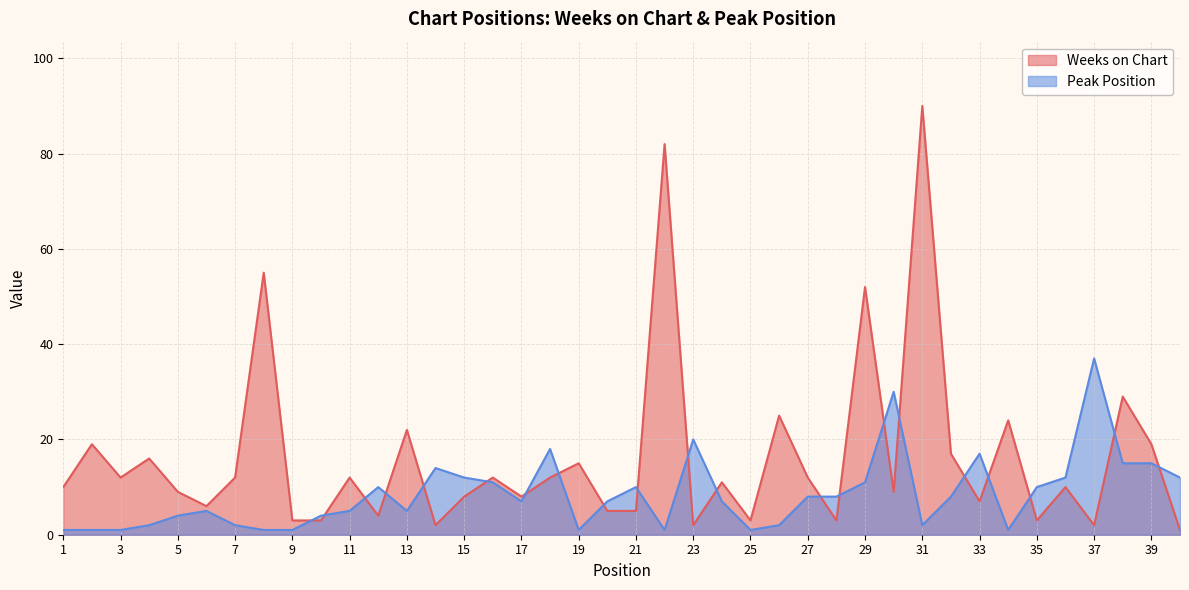

What is the difference between the highest and lowest values at 33?

10